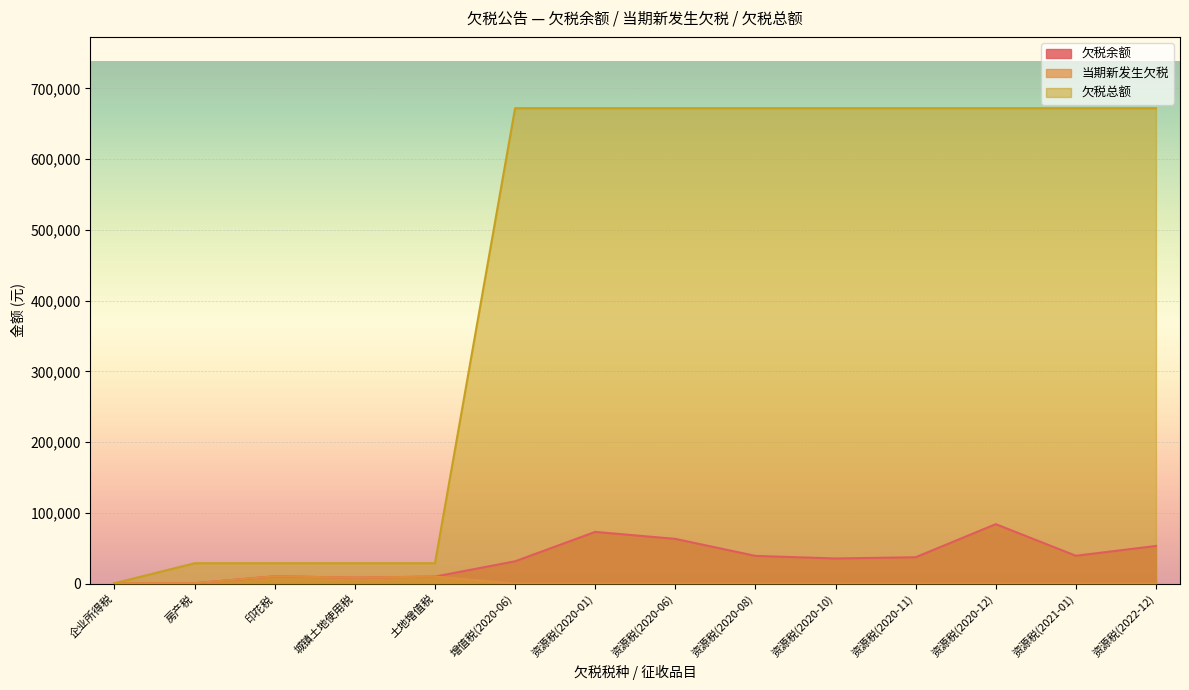

Which label corresponds to the smallest value in the chart?

增值税(2020-06)